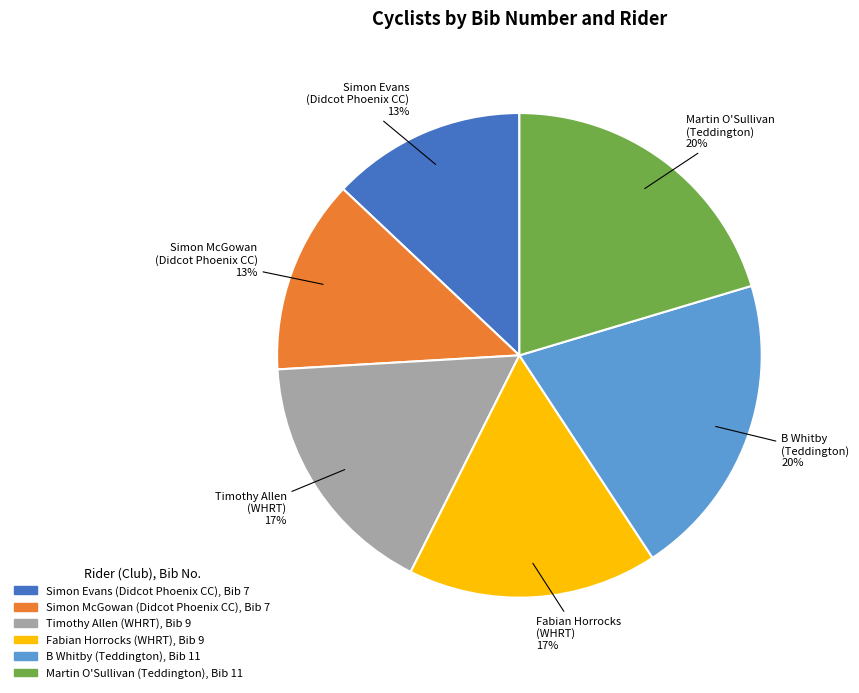

Is the sum of Simon McGowan (Didcot Phoenix CC) and Martin O'Sullivan (Teddington) greater than half?

No